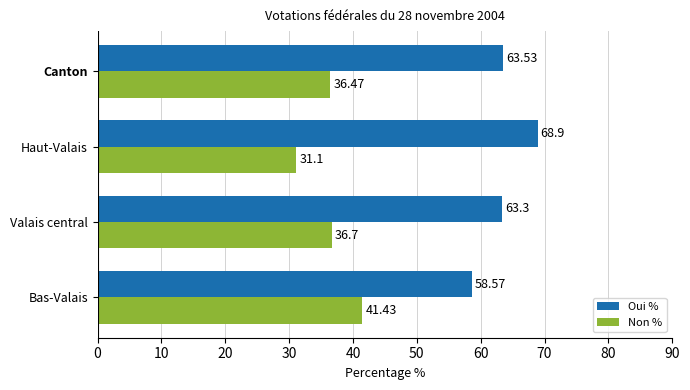

At how many categories does at least one series exceed 37?

4